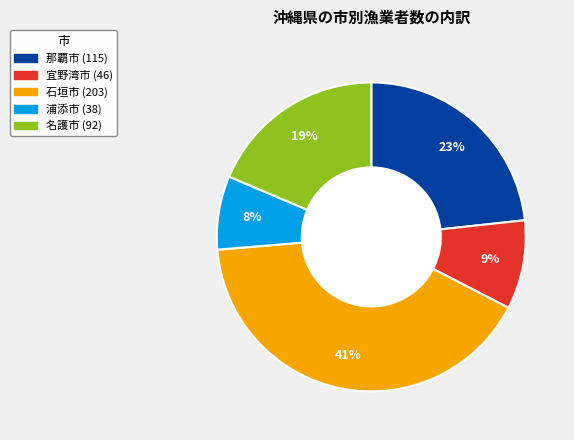

To the nearest percent, what percentage of the pie is 名護市?

19%